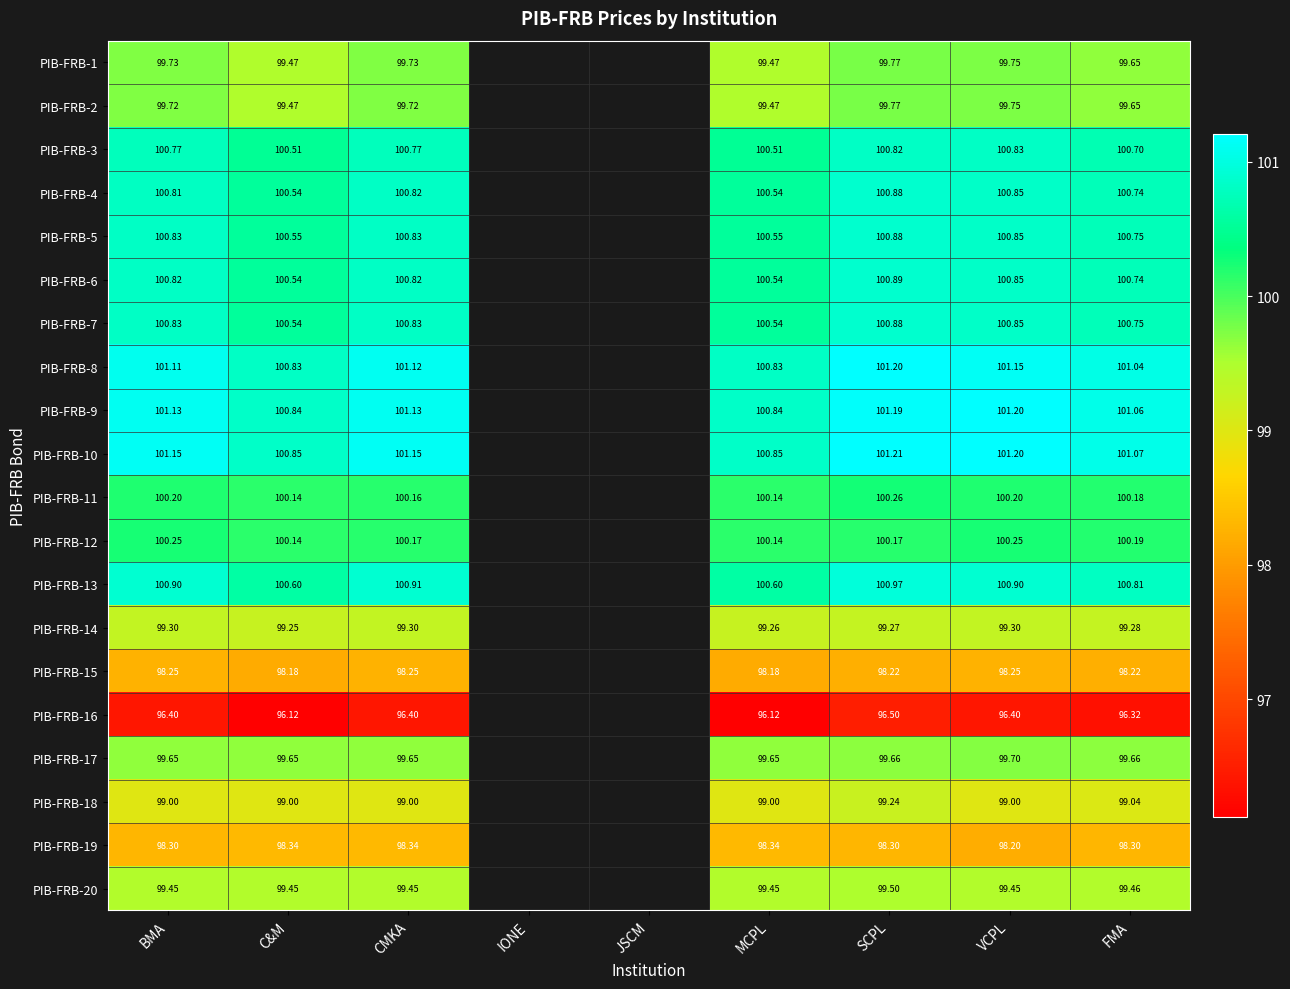

Is the value of PIB-FRB-13 at FMA greater than the value of PIB-FRB-6 at VCPL?

No